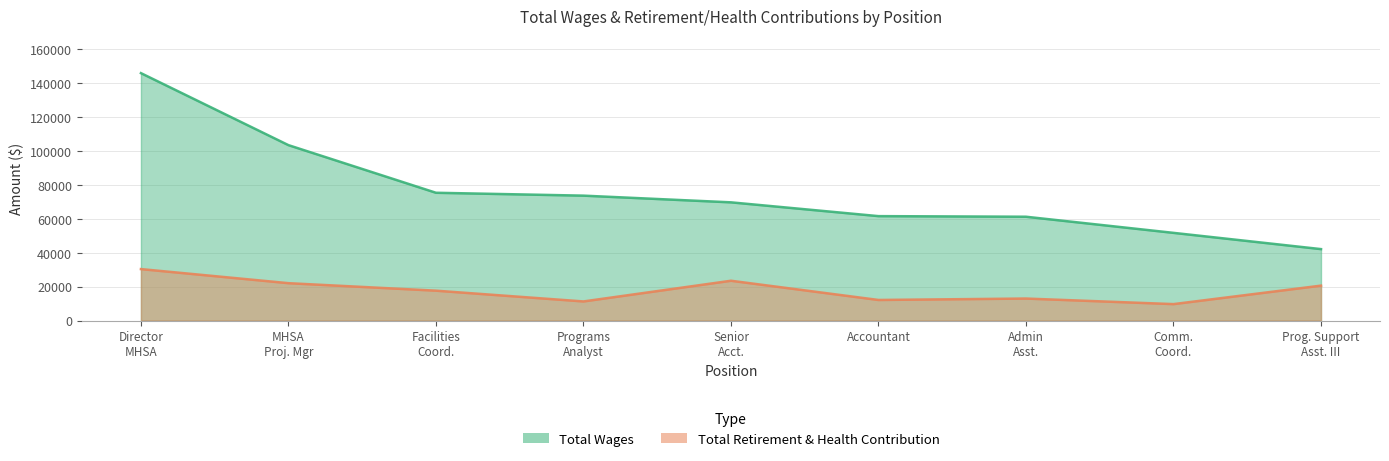

True or false: Total Retirement & Health Contribution and Total Wages intersect in this chart.

False